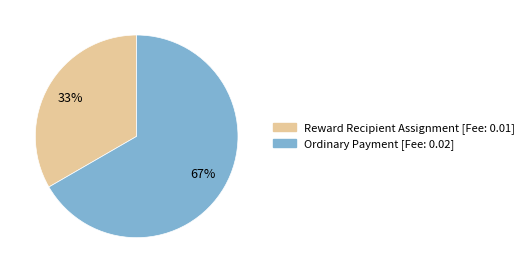

To the nearest percent, what is the average slice percentage?

50%